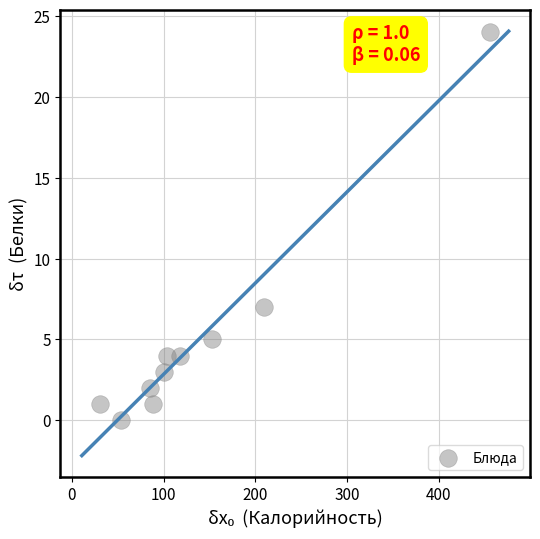

What Y value in the scatter plot is closest to 12?

7